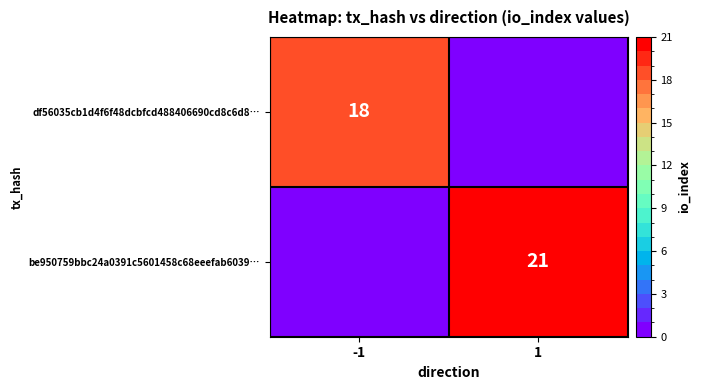

At how many categories does at least one series exceed 4?

2